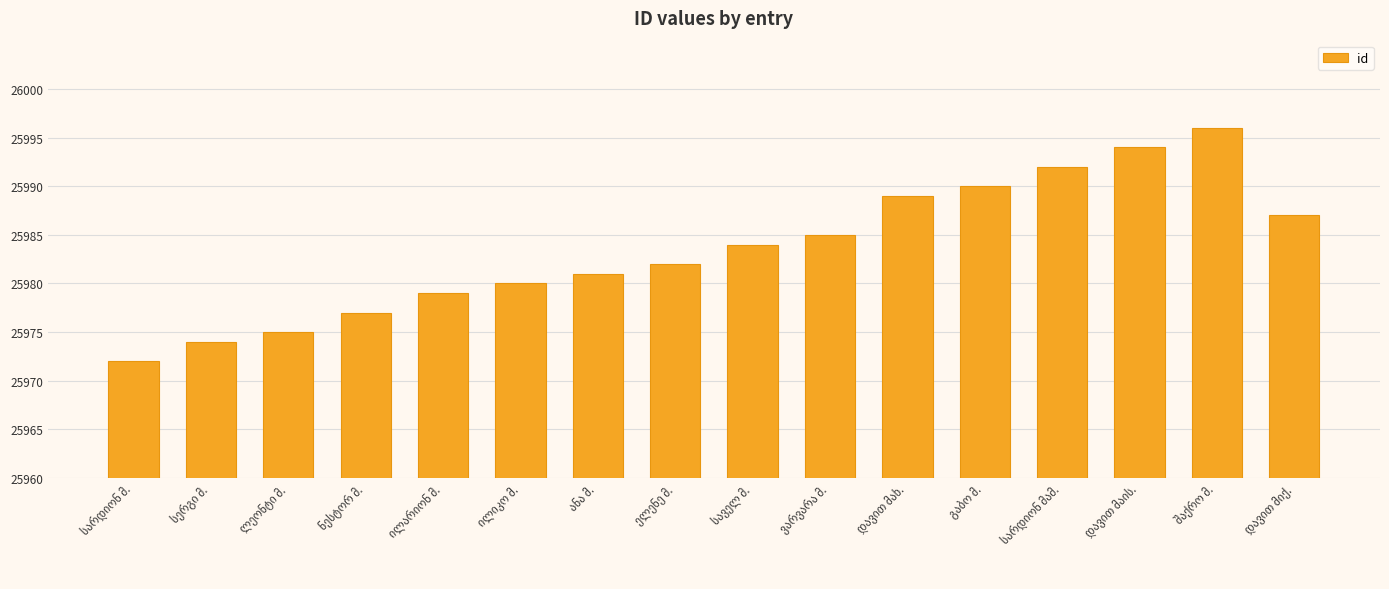

How many bars are there in total?

16